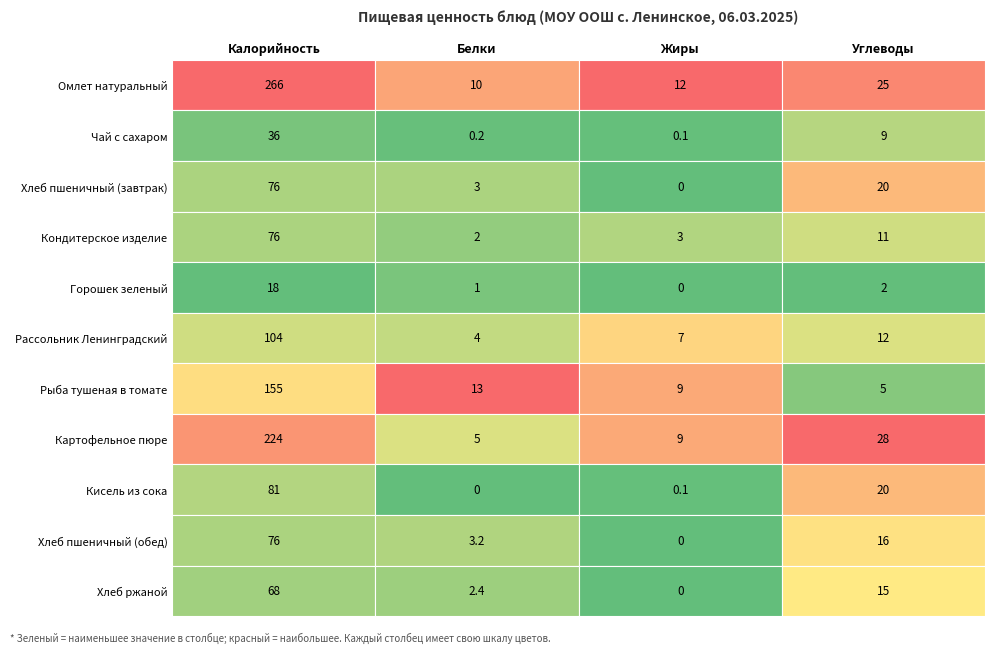

Read the Кондитерское изделие value at 2.

3.0